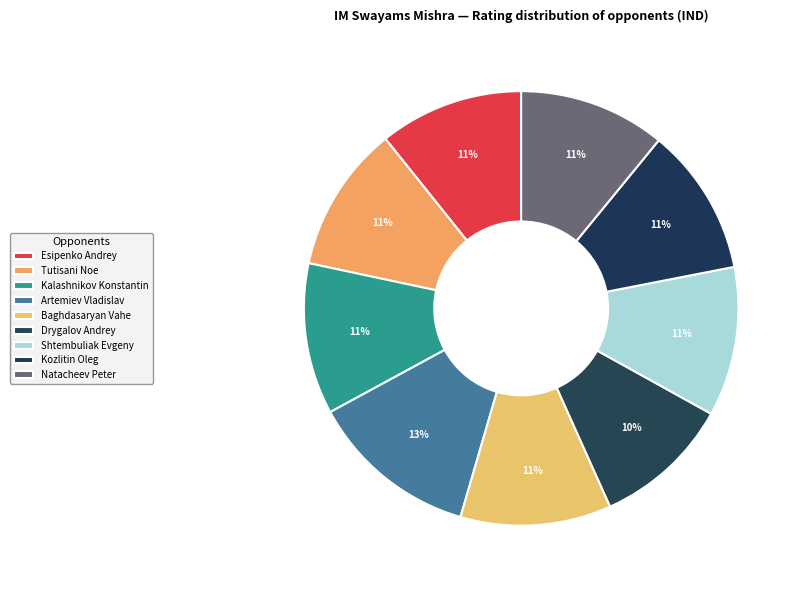

Count the number of slices in the pie.

9